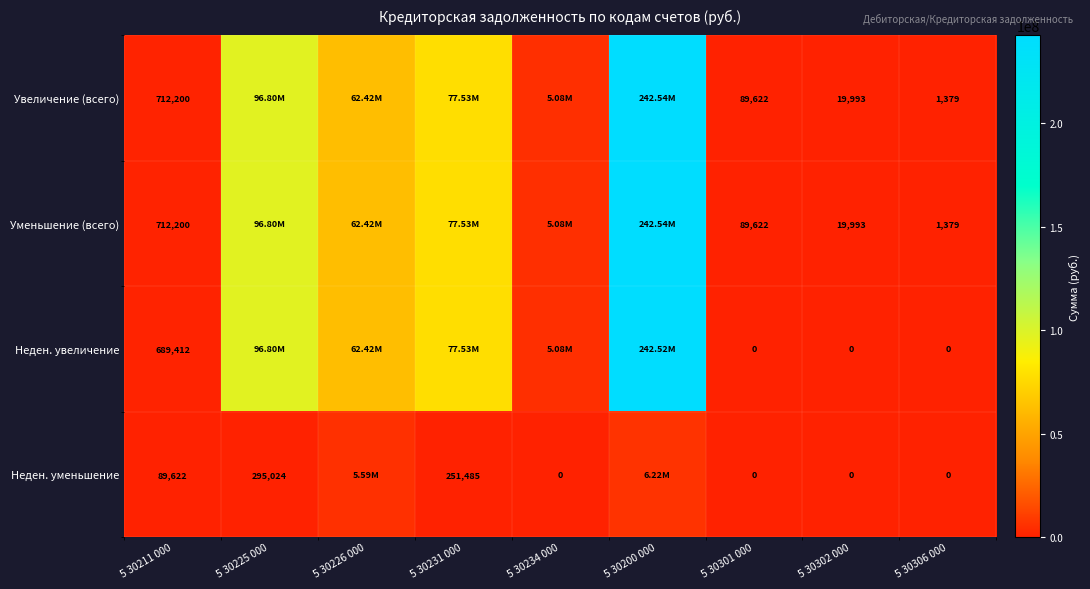

Between 5 30211 000 and 5 30301 000, which series saw the biggest shift?

Неден. увеличение